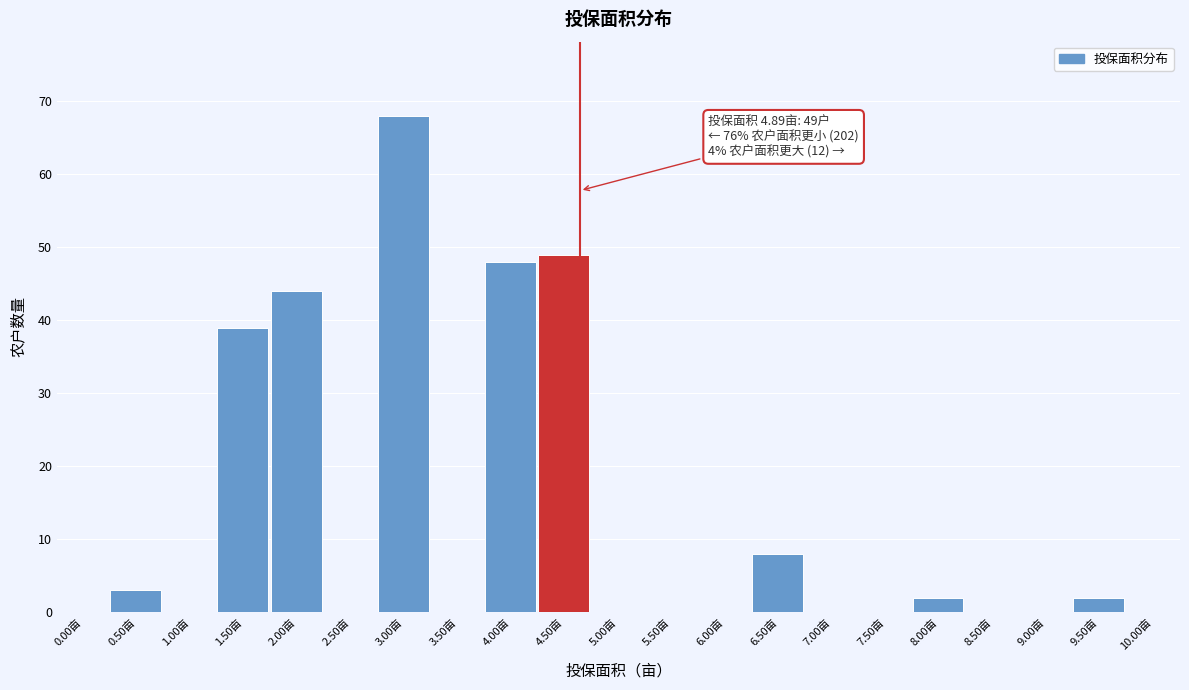

Reading right to left, list all the values displayed in this chart.

10.00亩=0	9.50亩=2	9.00亩=0	8.50亩=0	8.00亩=2	7.50亩=0	7.00亩=0	6.50亩=8	6.00亩=0	5.50亩=0	5.00亩=0	4.50亩=49	4.00亩=48	3.50亩=0	3.00亩=68	2.50亩=0	2.00亩=44	1.50亩=39	1.00亩=0	0.50亩=3	0.00亩=0